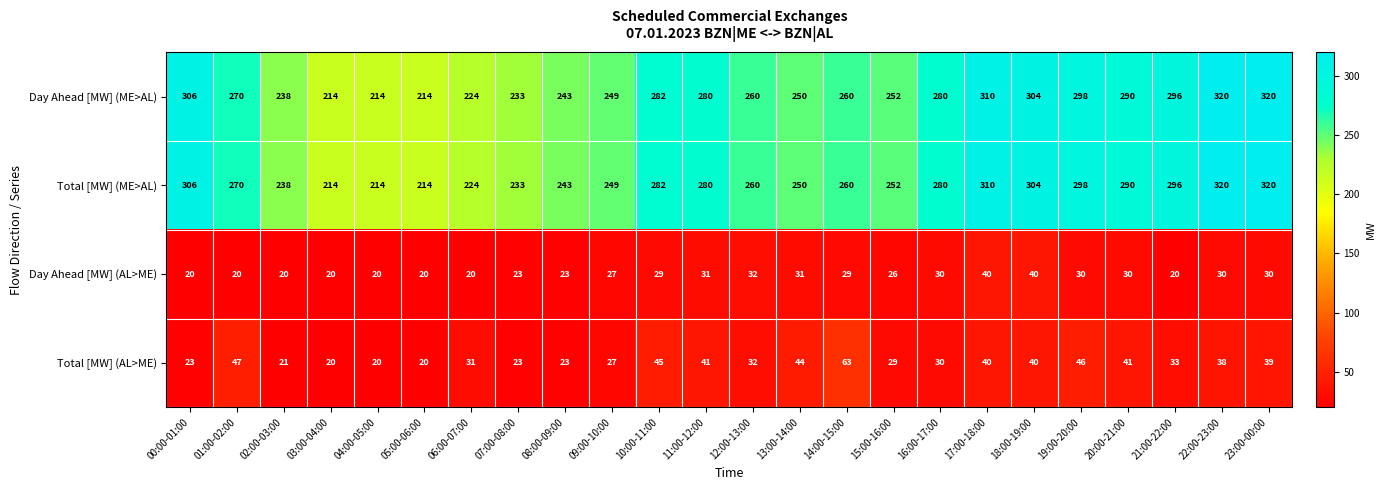

What is the sum of all Total [MW] (ME>AL) values?

6407